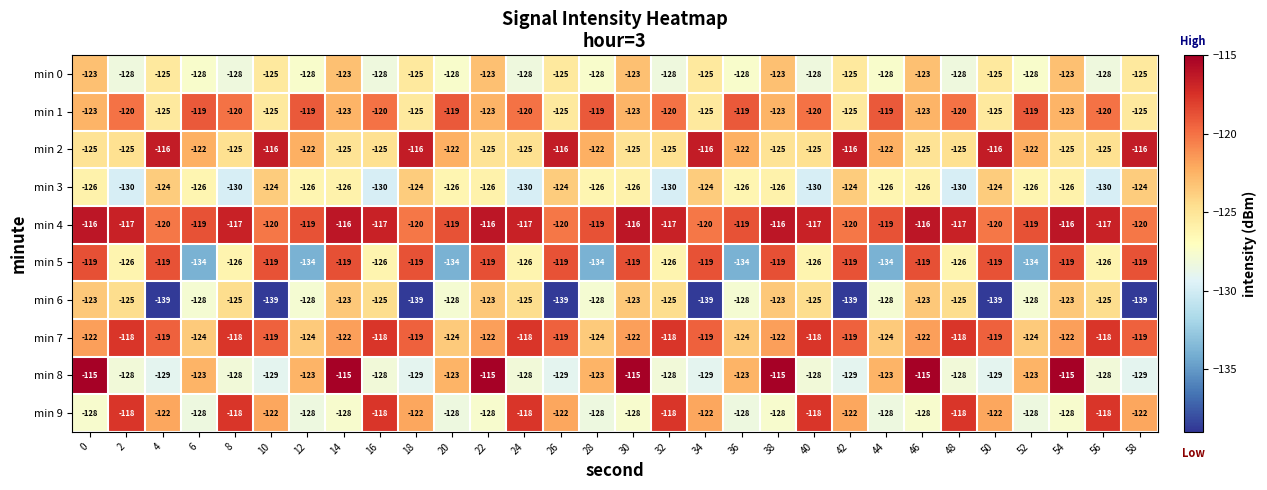

Count the min 1 values in the range -125 to -120.

23